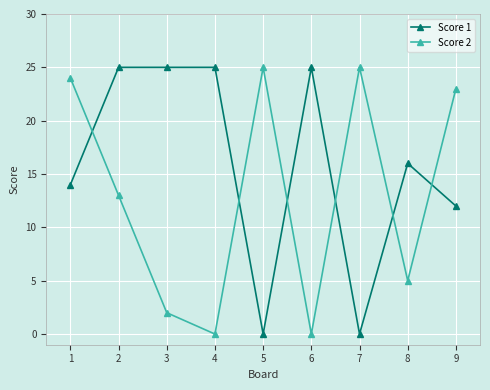

True or false: Score 2 has a value of 3 at 7.

False